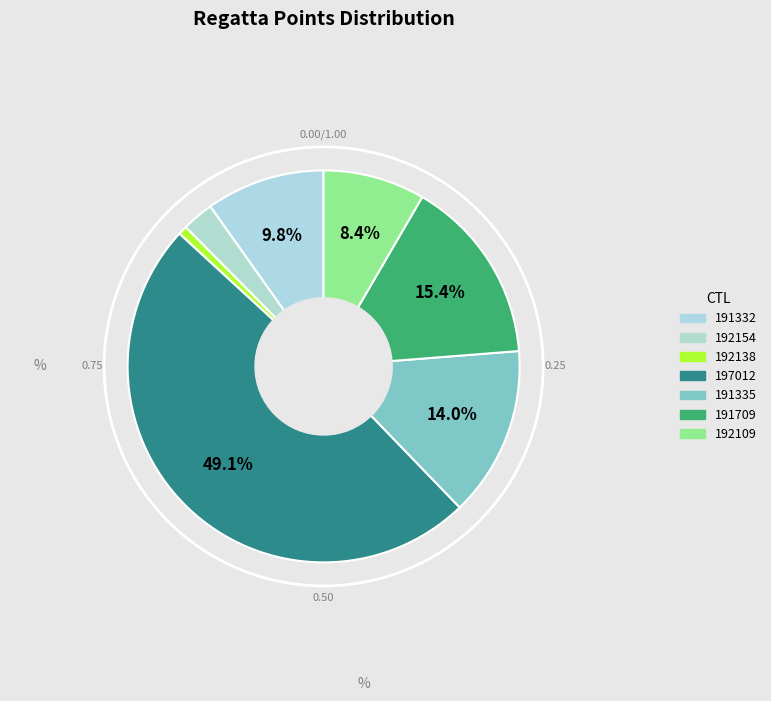

To the nearest percent, what portion does 192138 represent?

1%